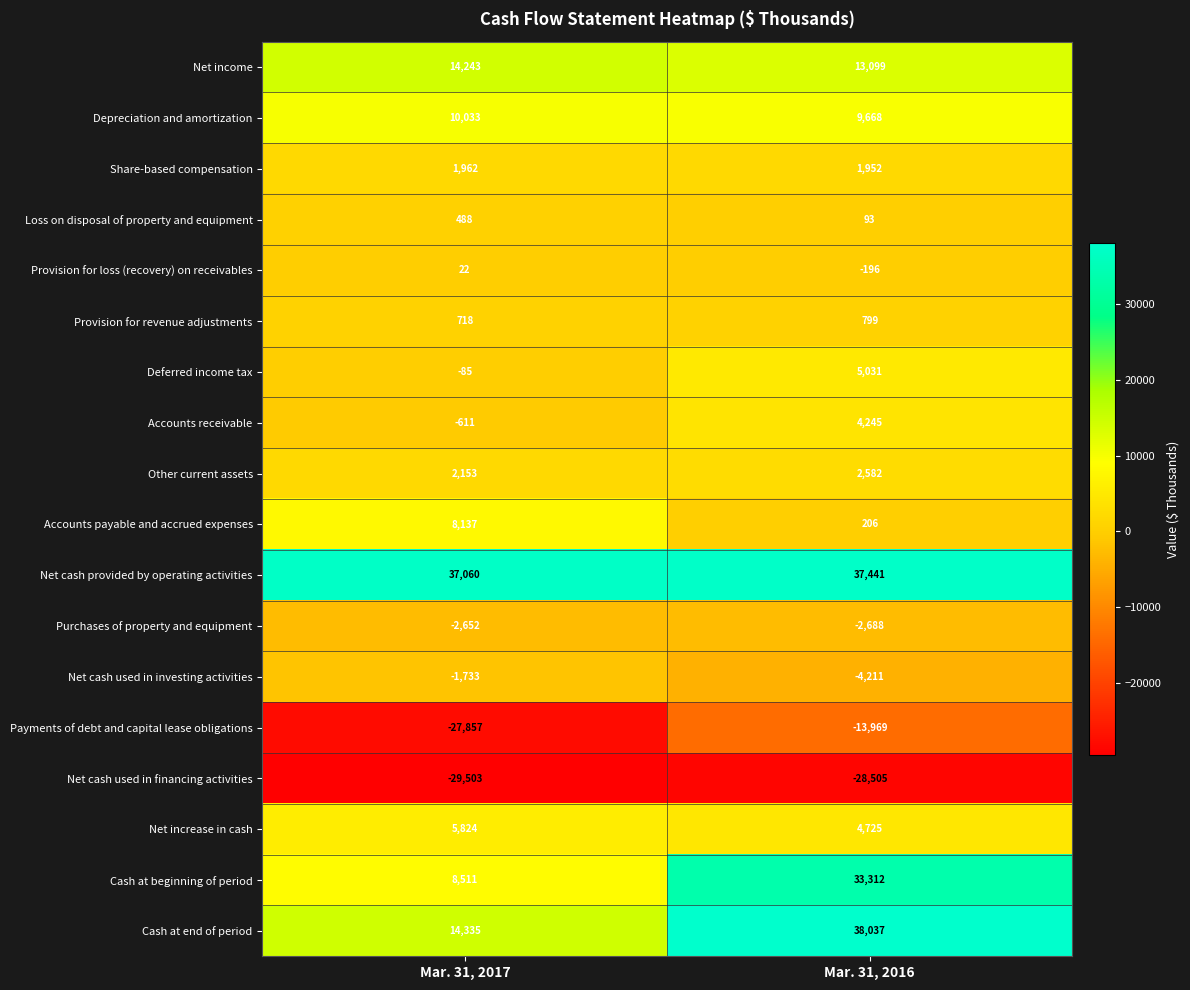

Read the Net increase in cash value at Mar. 31, 2017, to the nearest 50.

5800